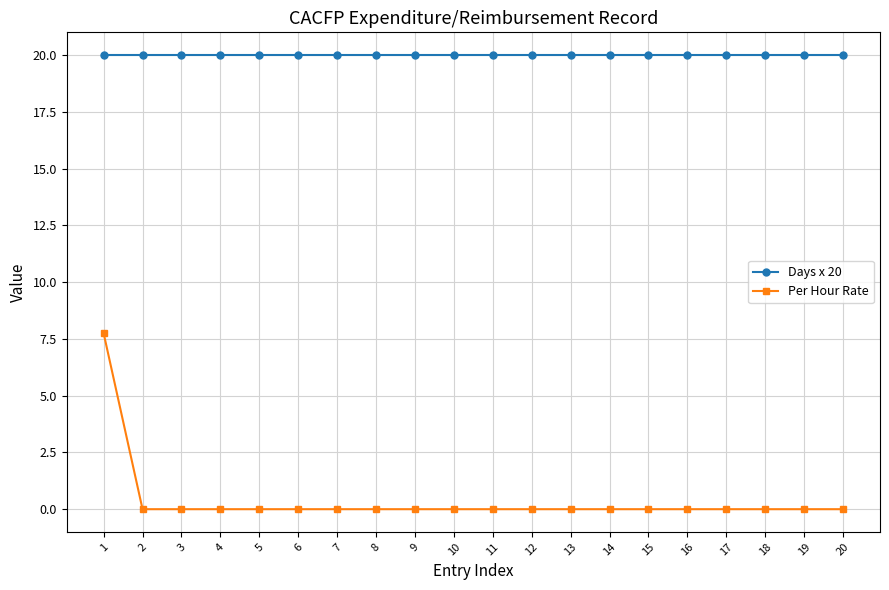

True or false: Per Hour Rate and Days x 20 cross at least once.

False